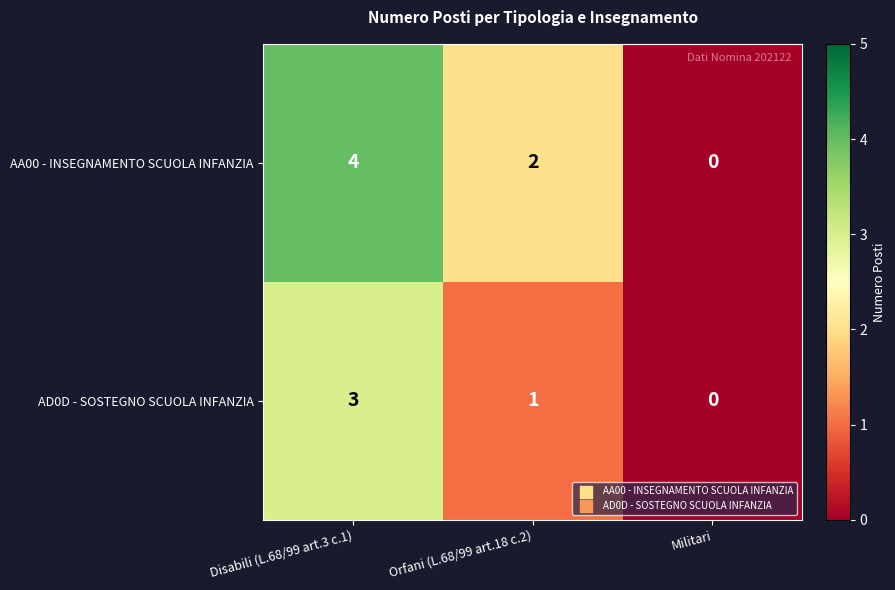

At which label does AA00 - INSEGNAMENTO SCUOLA INFANZIA reach its peak?

Disabili (L.68/99 art.3 c.1)